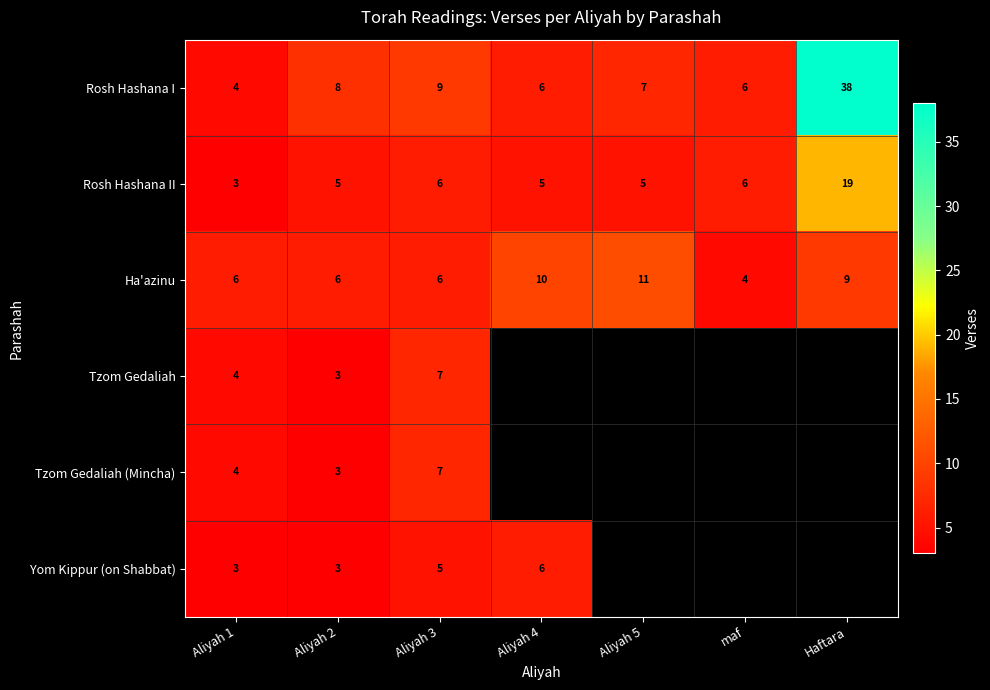

The Rosh Hashana I series shows 2.0 at Aliyah 1. True or false?

False